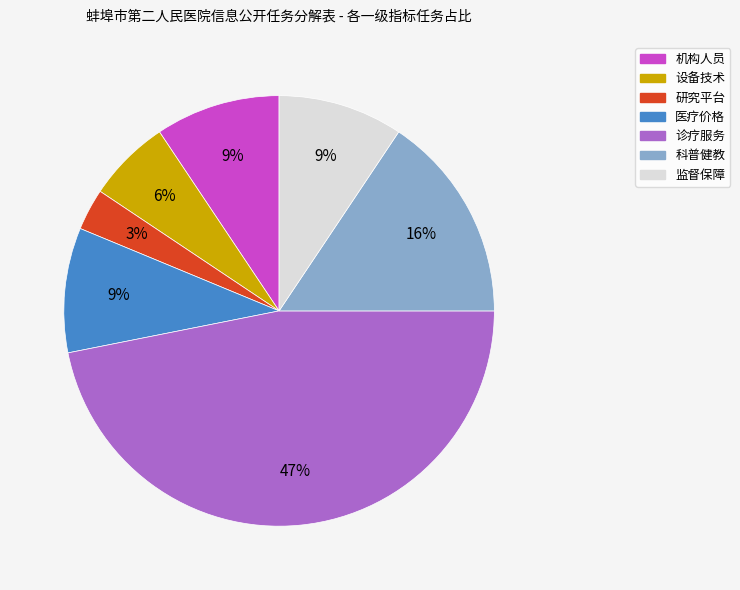

Count the number of slices in the pie.

7